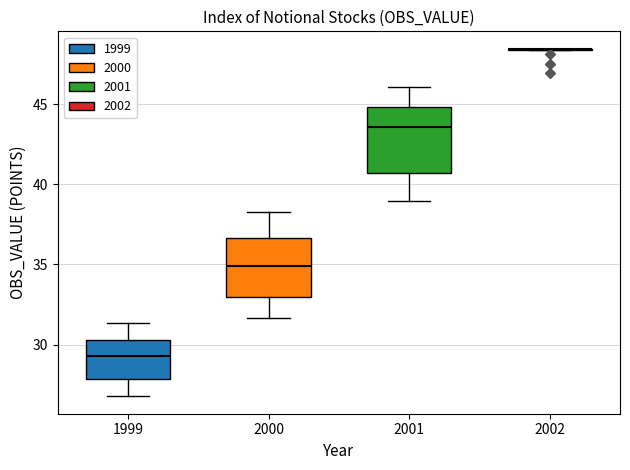

Reading left to right, transcribe this box plot: for each box, give where its median line is, the range the box spans, and where its two whiskers end, as read against the y-axis. The values are not printed on the chart, so give them approximately, as read against the axis.

1999: median 29.5, box 28.0 to 30.5, whiskers 27.0 to 31.5
2000: median 35.0, box 33.0 to 36.5, whiskers 31.5 to 38.5
2001: median 43.5, box 40.5 to 45.0, whiskers 39.0 to 46.0
2002: box collapsed to a line at 48.5, whiskers 48.5 to 48.5